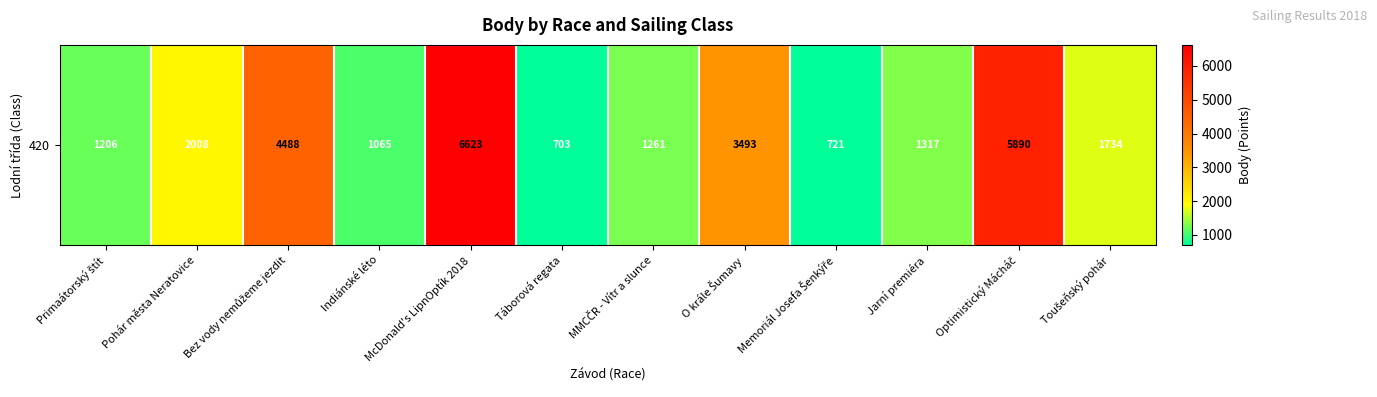

Is it true that the value at Indiánské léto is 1693?

False